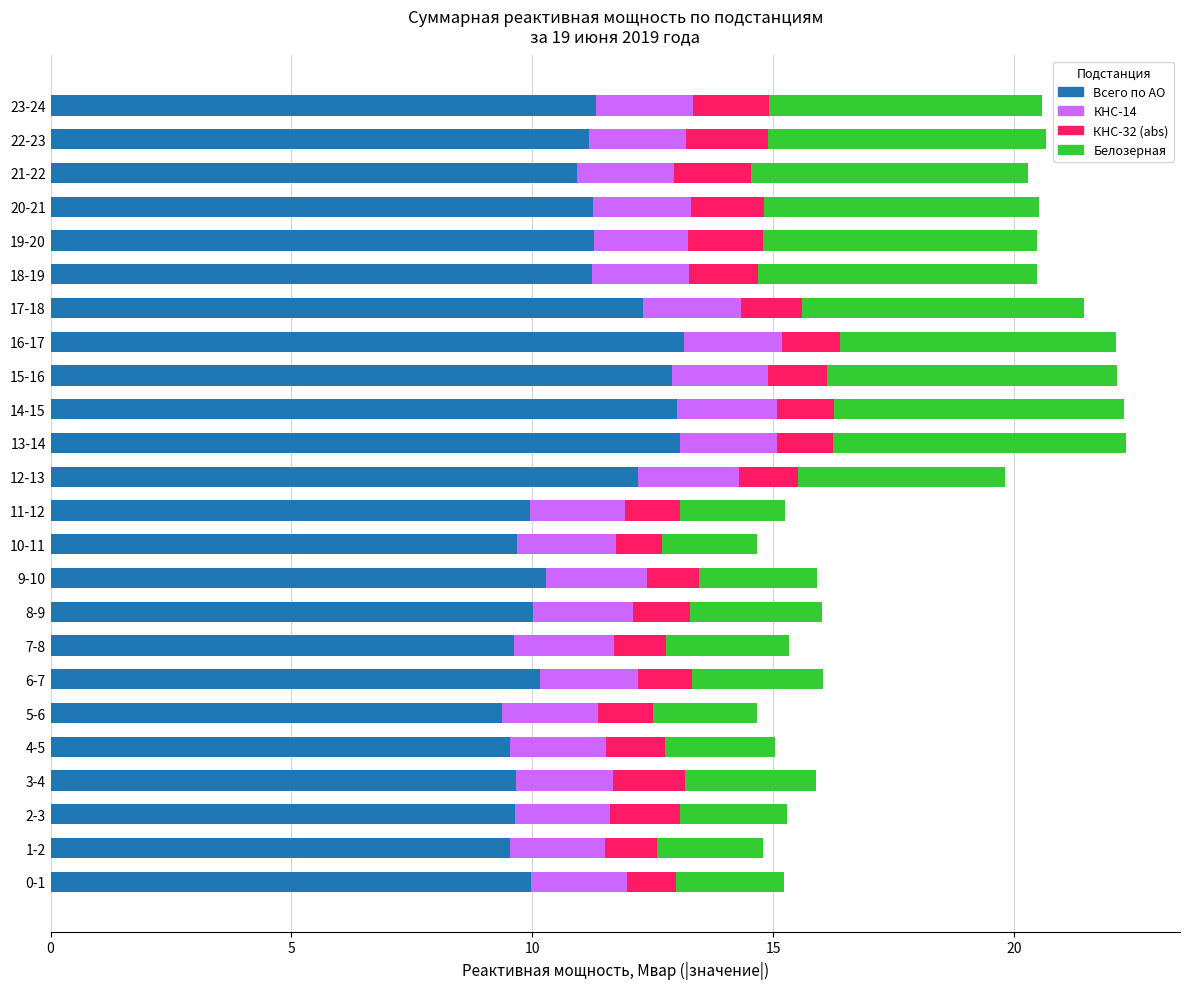

What is the total value across all series at 5-6?

14.7